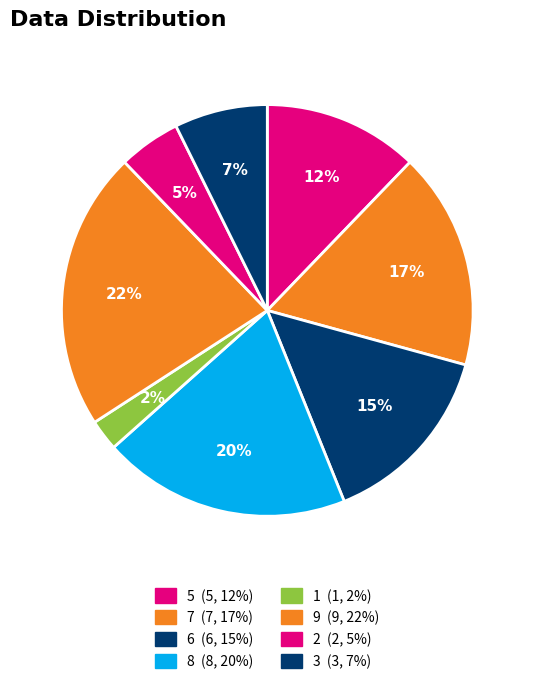

How many segments does this pie chart have?

8